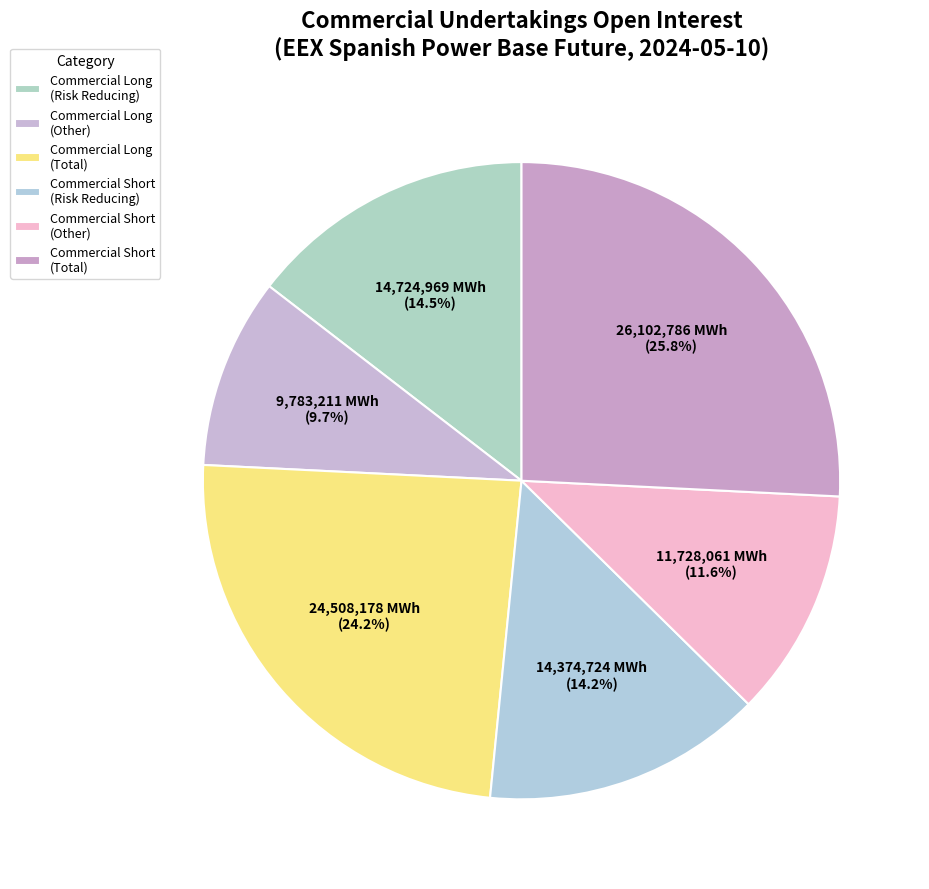

Count the number of slices in the pie.

6